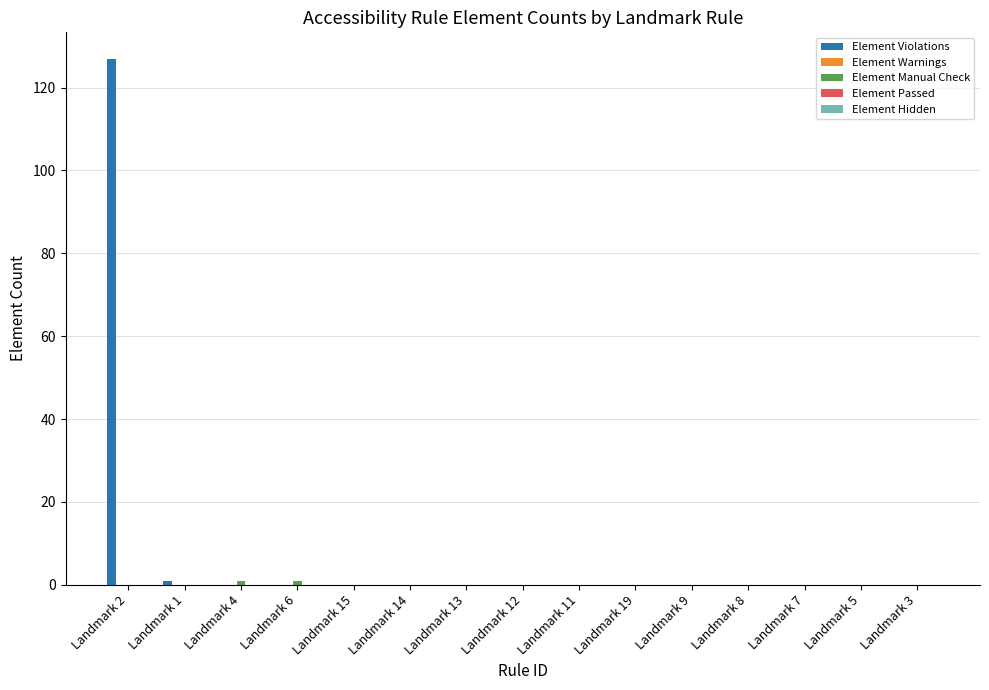

Which series has the largest total across all categories?

Element Violations